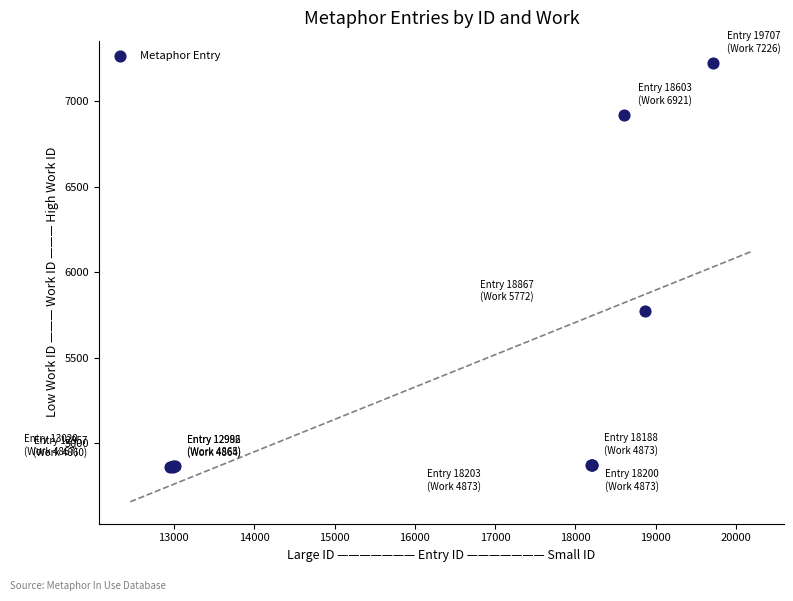

What Y value in the scatter plot is closest to 6043?

5772